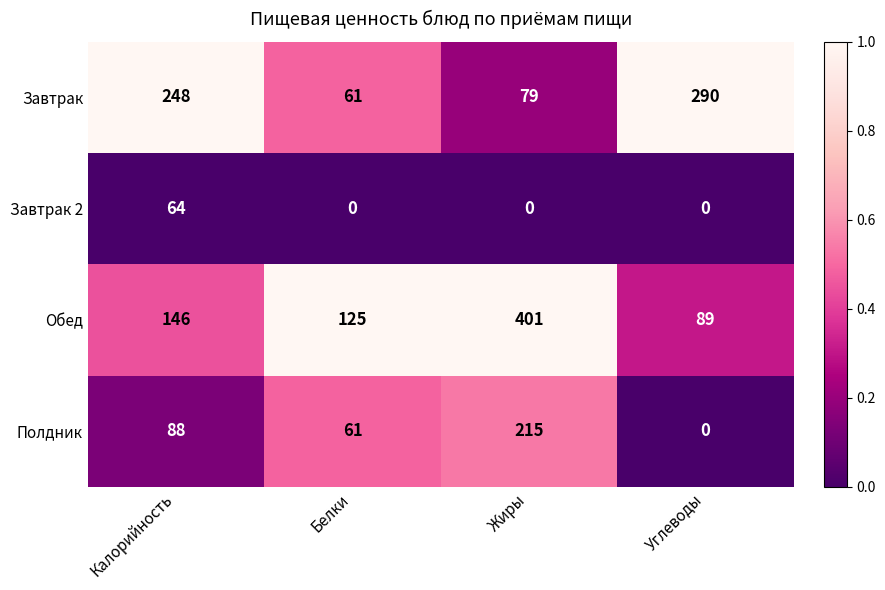

Which series has the widest spread of values?

Обед